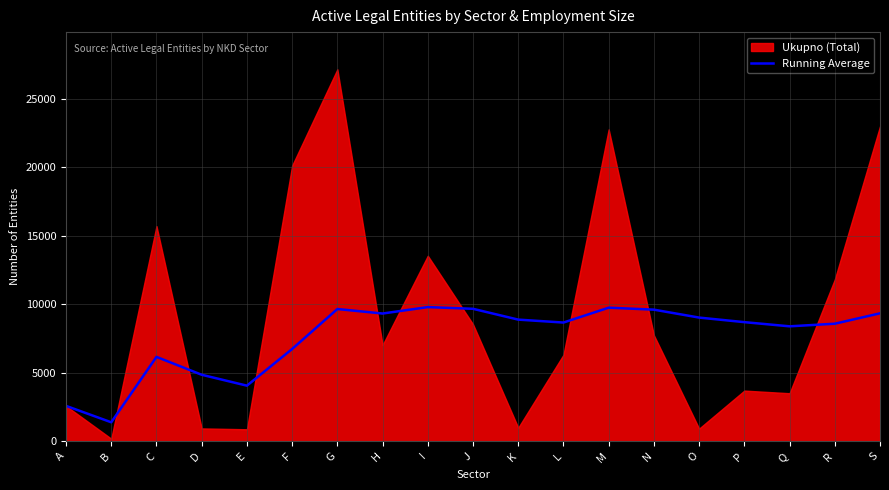

At which label is the value closest to 5594?

C